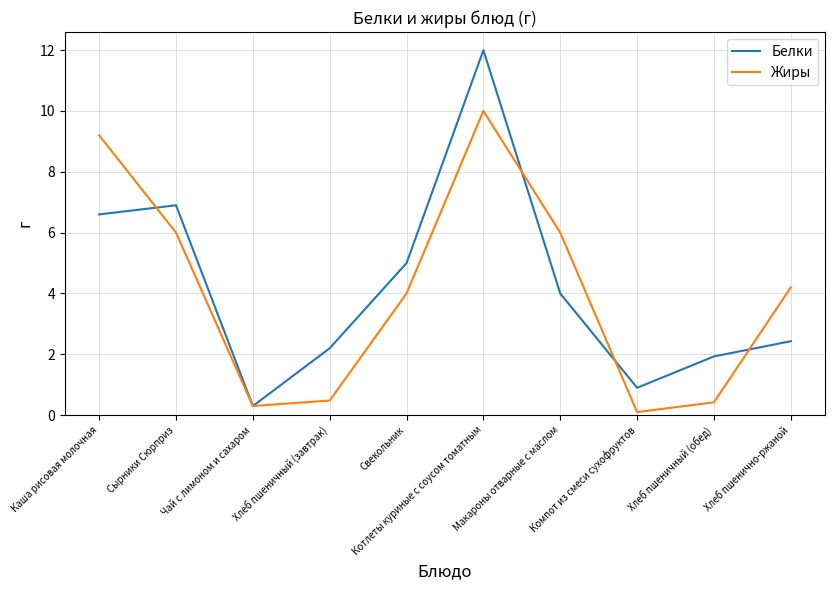

What position from the right is Макароны отварные с маслом?

4